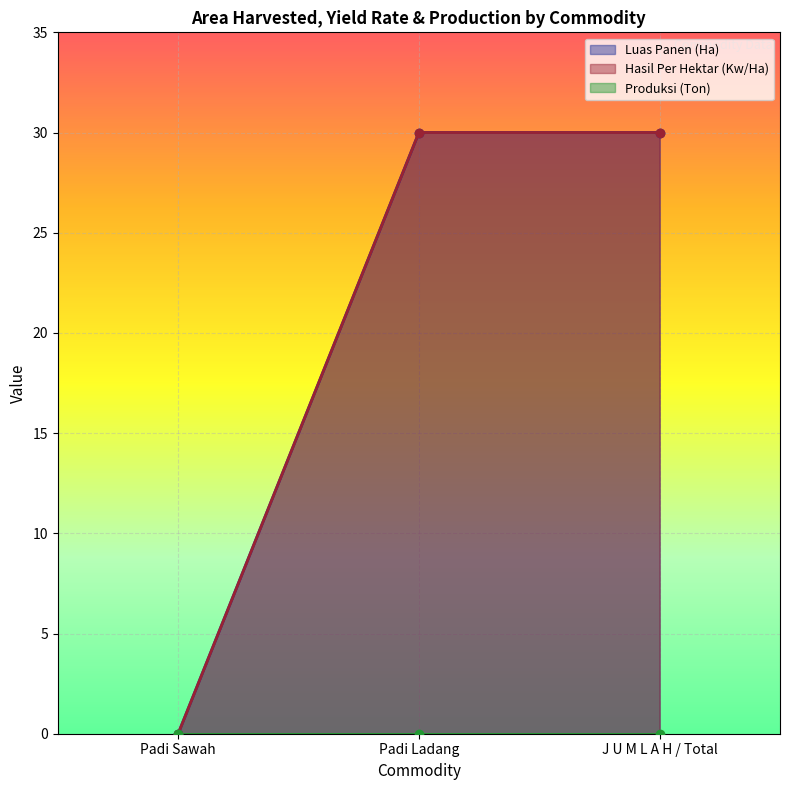

True or false: Luas Panen (Ha) has a value of 14 at Padi Sawah.

False